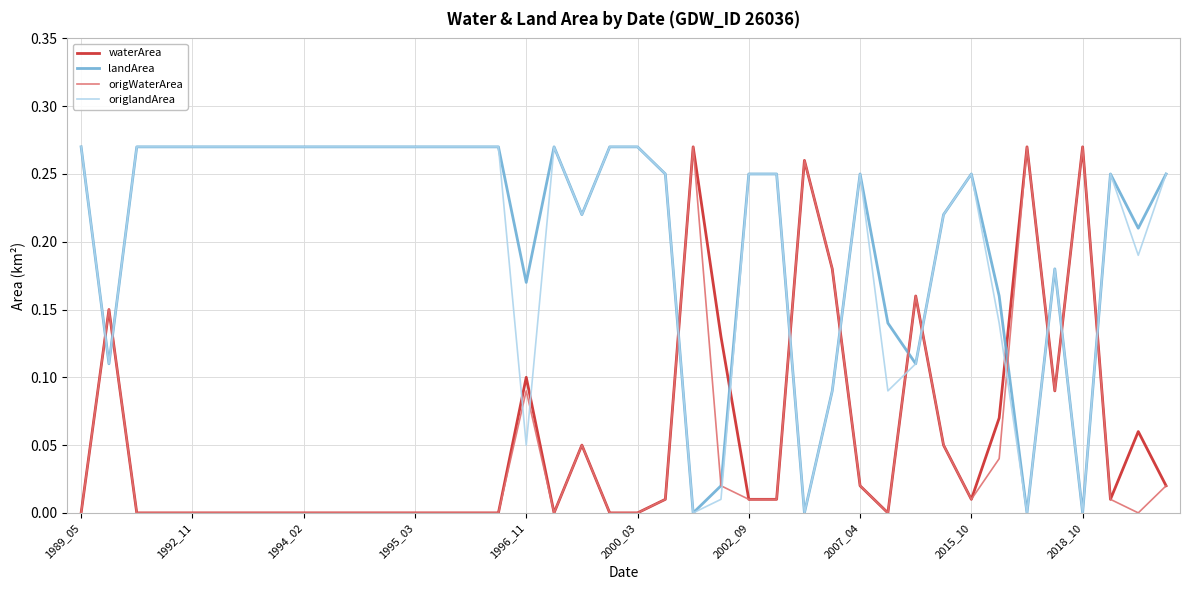

After their last crossing, which series has the higher values: waterArea or origlandArea?

origlandArea